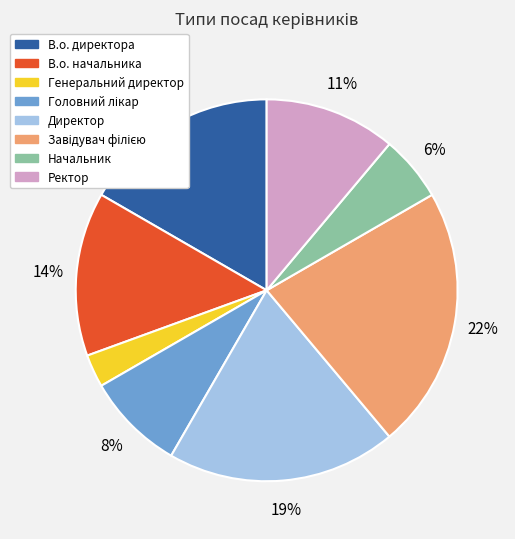

Does any single category account for the majority?

No